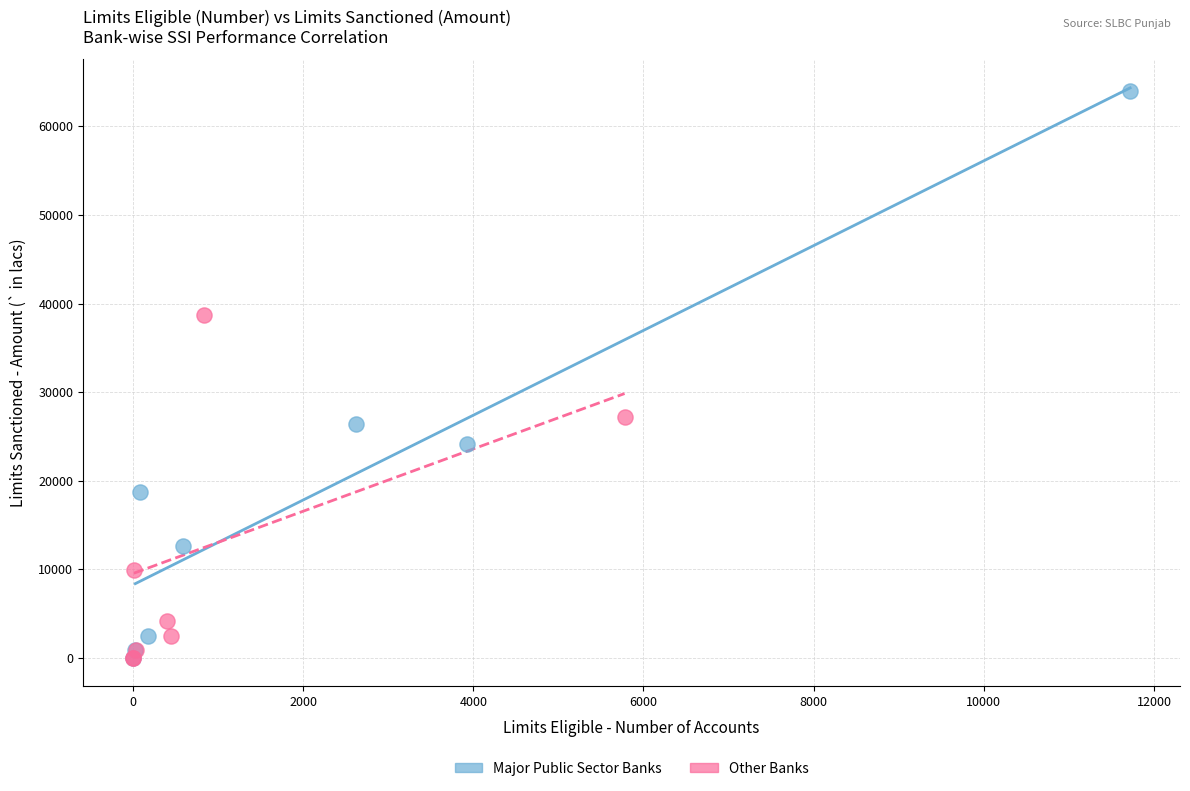

Which series reaches the maximum Y coordinate?

Major Public Sector Banks